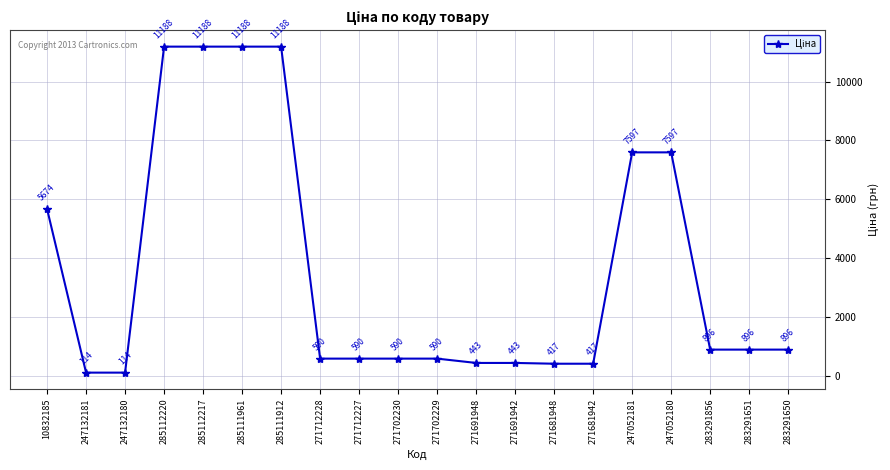

What is the greatest value displayed?

11188.2